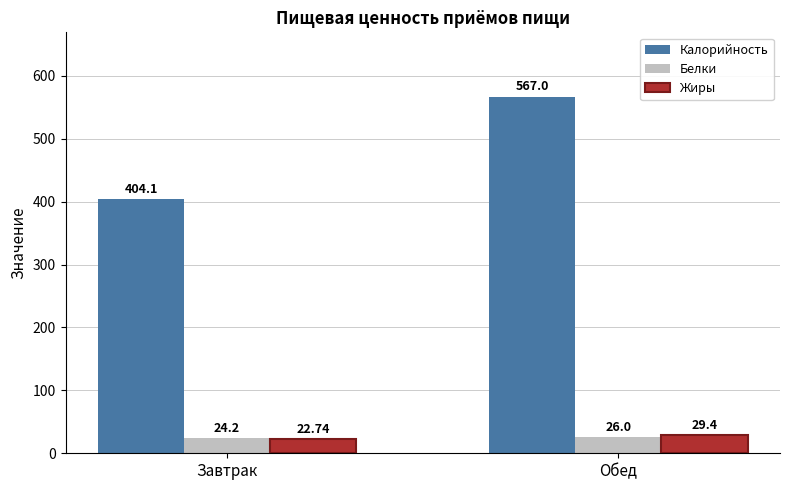

How many data points does each series have?

2